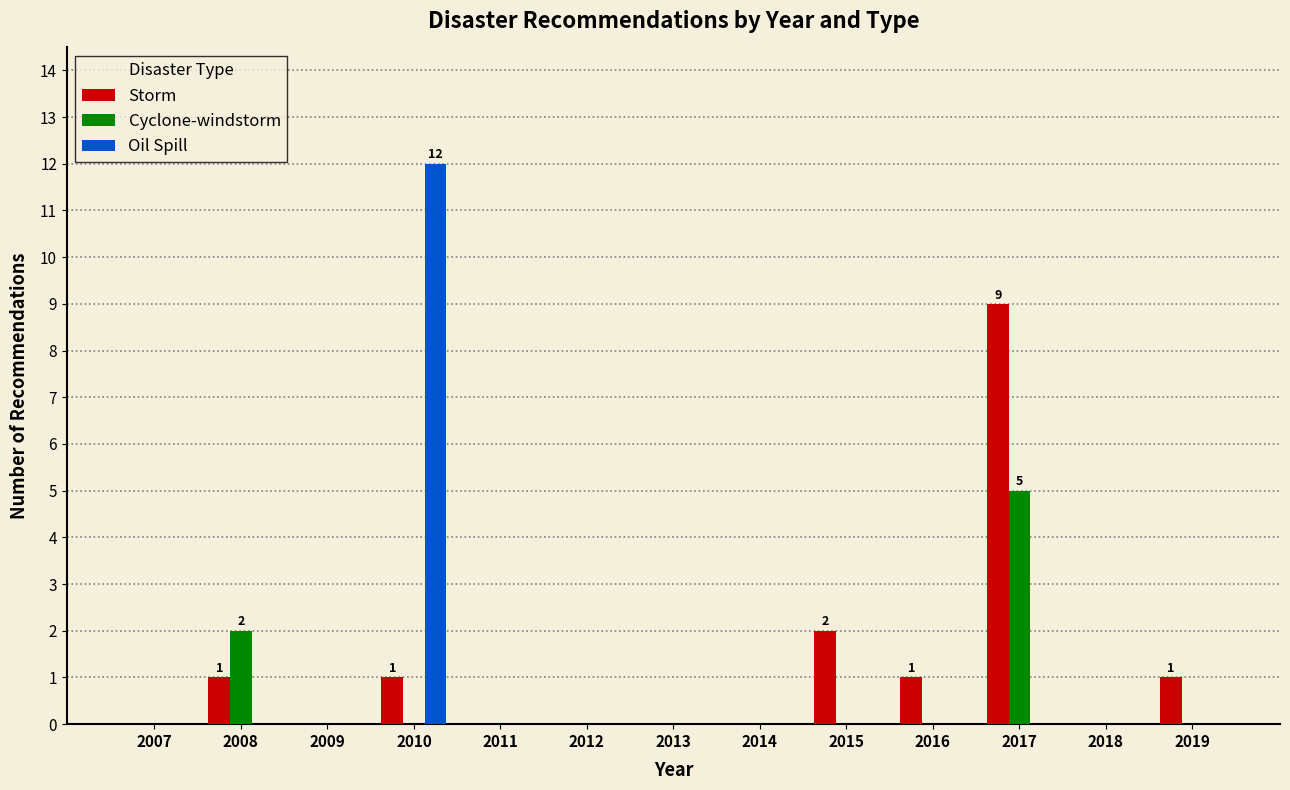

What is the sum of all Storm values?

15